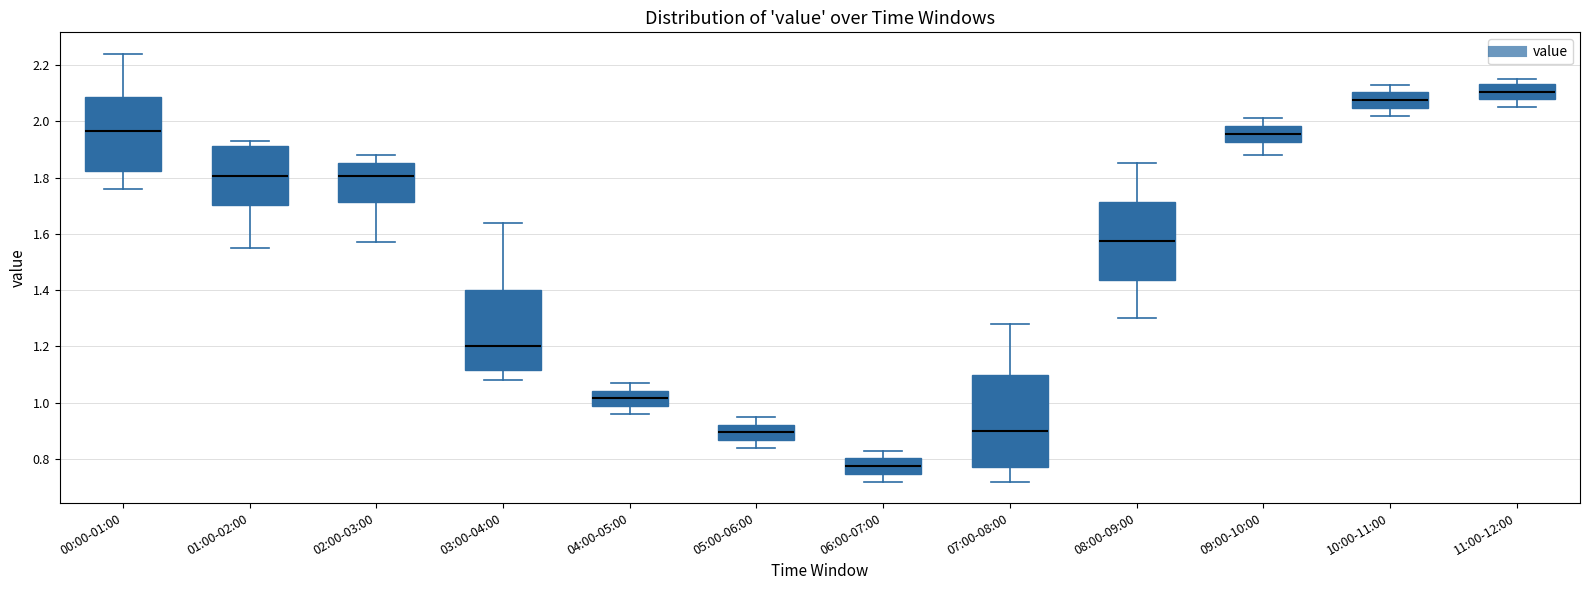

Which box has the highest median line?

11:00-12:00